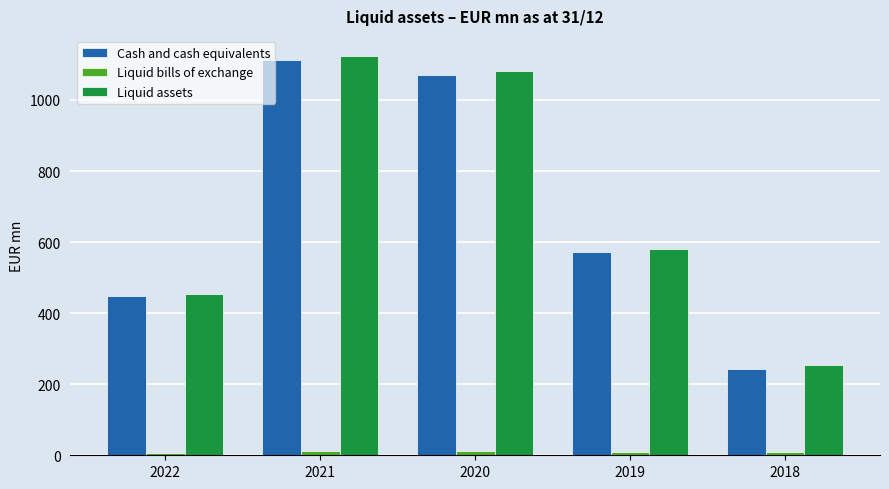

List the labels in order of Liquid assets value, largest first.

2021, 2020, 2019, 2022, 2018